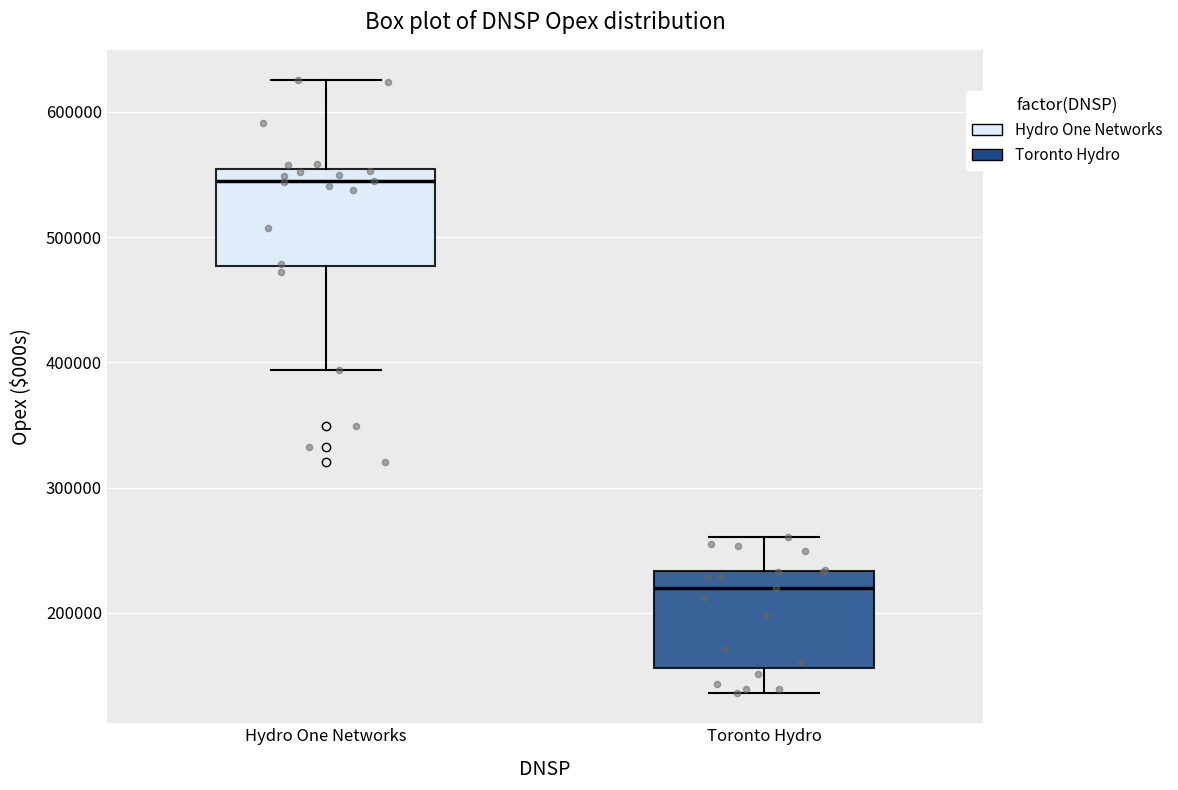

Reading left to right, transcribe this box plot: for each box, give where its median line is, the range the box spans, and where its two whiskers end, as read against the y-axis. The values are not printed on the chart, so give them approximately, as read against the axis.

Hydro One Networks: median 540000, box 480000 to 550000, whiskers 390000 to 630000
Toronto Hydro: median 220000, box 160000 to 230000, whiskers 140000 to 260000